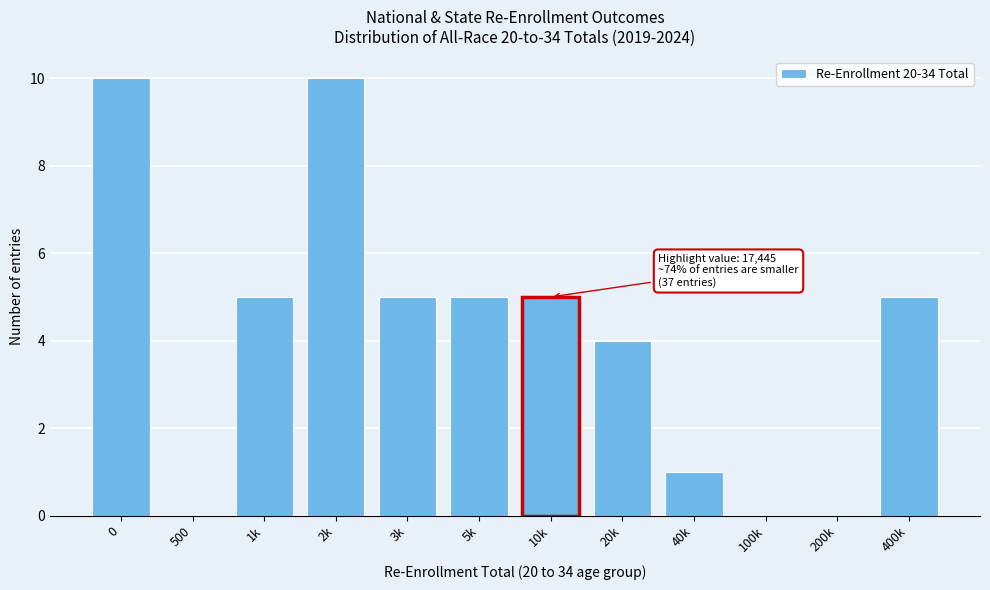

Reading left to right, what are all the values shown in this chart?

0=10	500=0	1k=5	2k=10	3k=5	5k=5	10k=5	20k=4	40k=1	100k=0	200k=0	400k=5